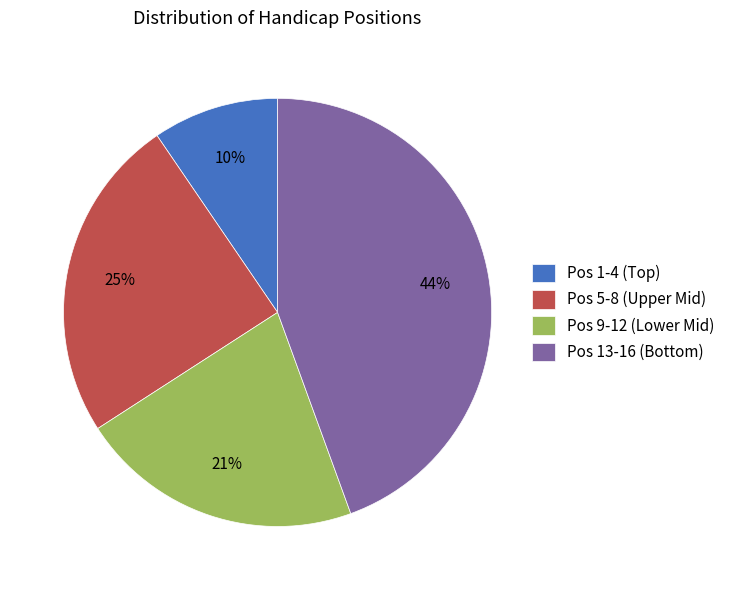

Does Pos 9-12 (Lower Mid) represent more than half of the total?

No